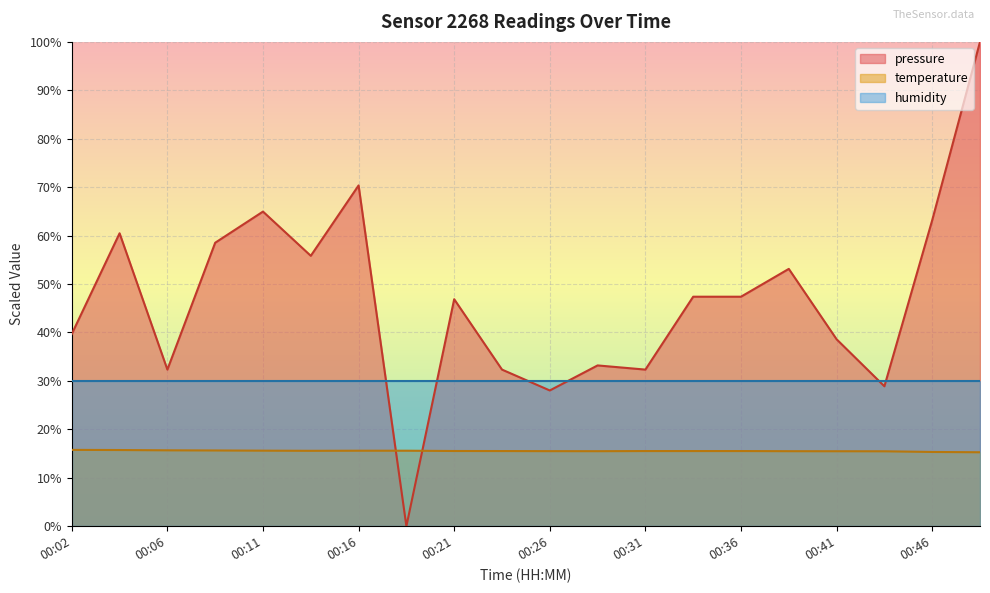

The temperature series shows 10.0 at 00:29. True or false?

False